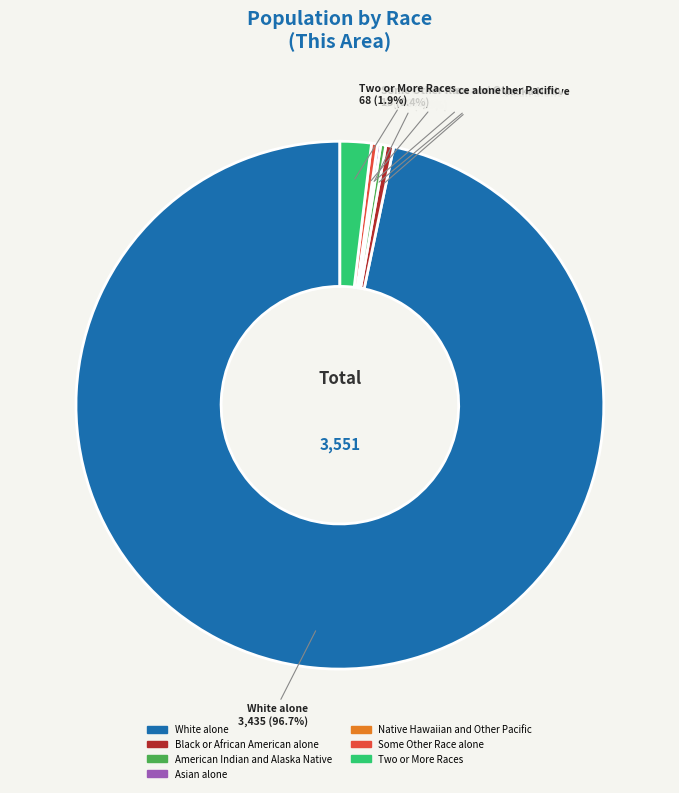

Which slice is the largest?

White alone